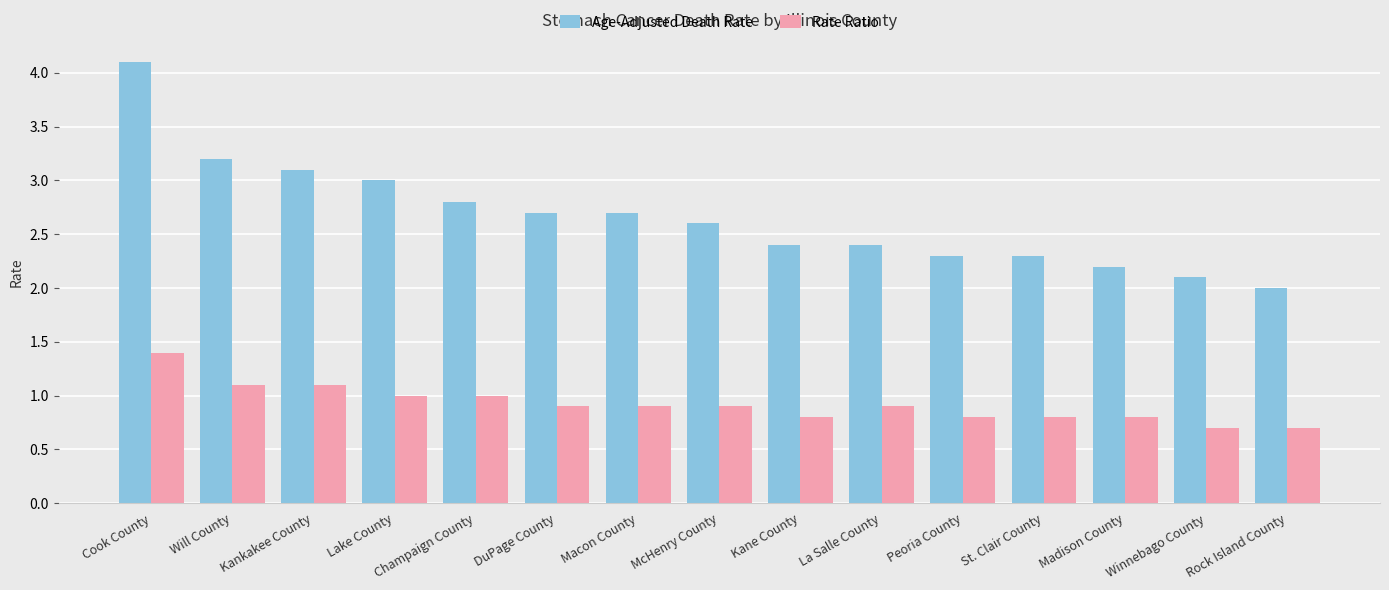

What is the difference between the Age-Adjusted Death Rate values at Rock Island County and St. Clair County?

0.3